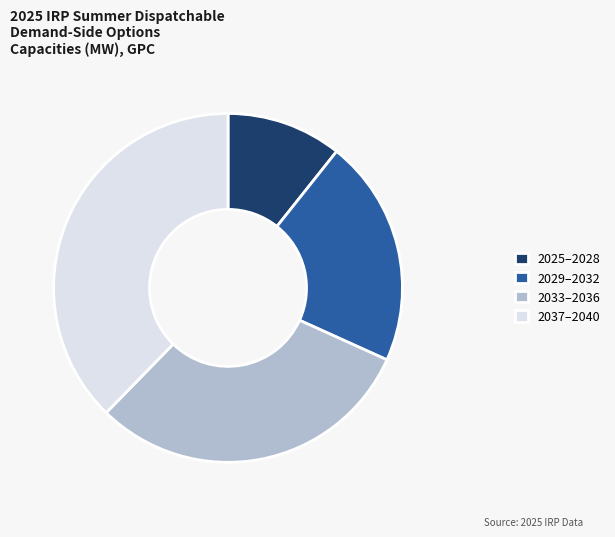

Is the sum of 2033–2036 and 2037–2040 greater than half?

Yes